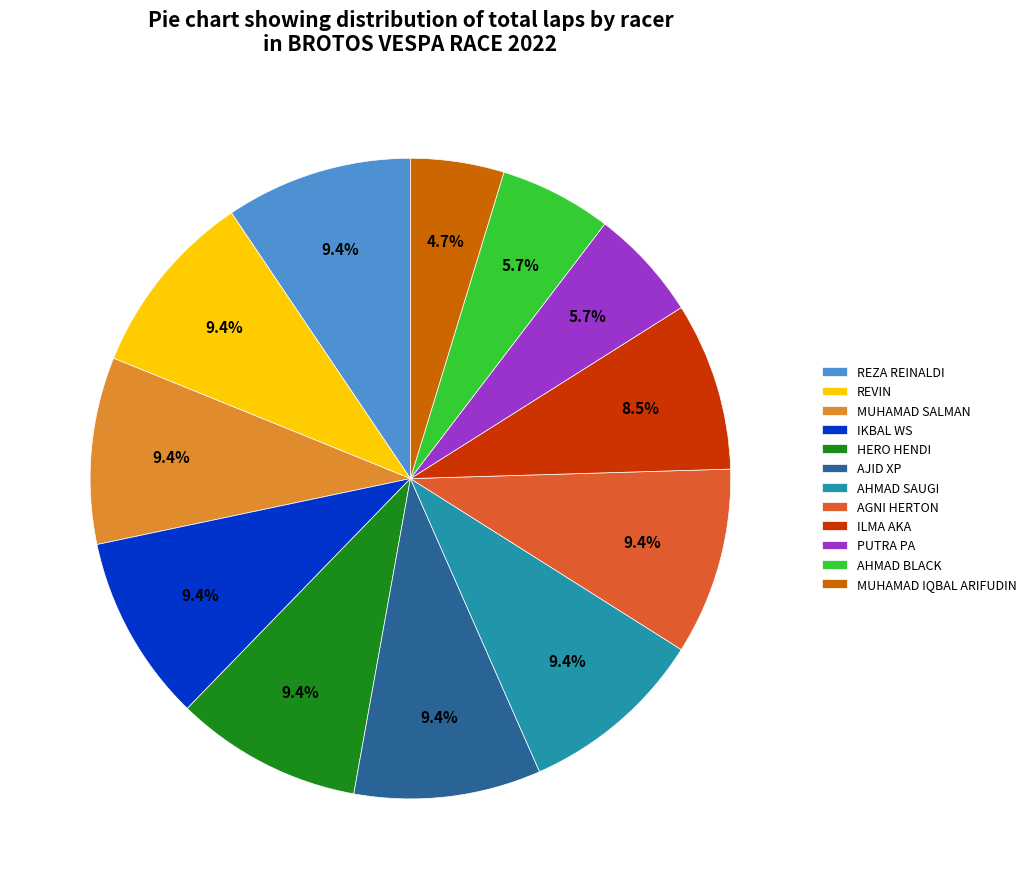

How many segments does this pie chart have?

12